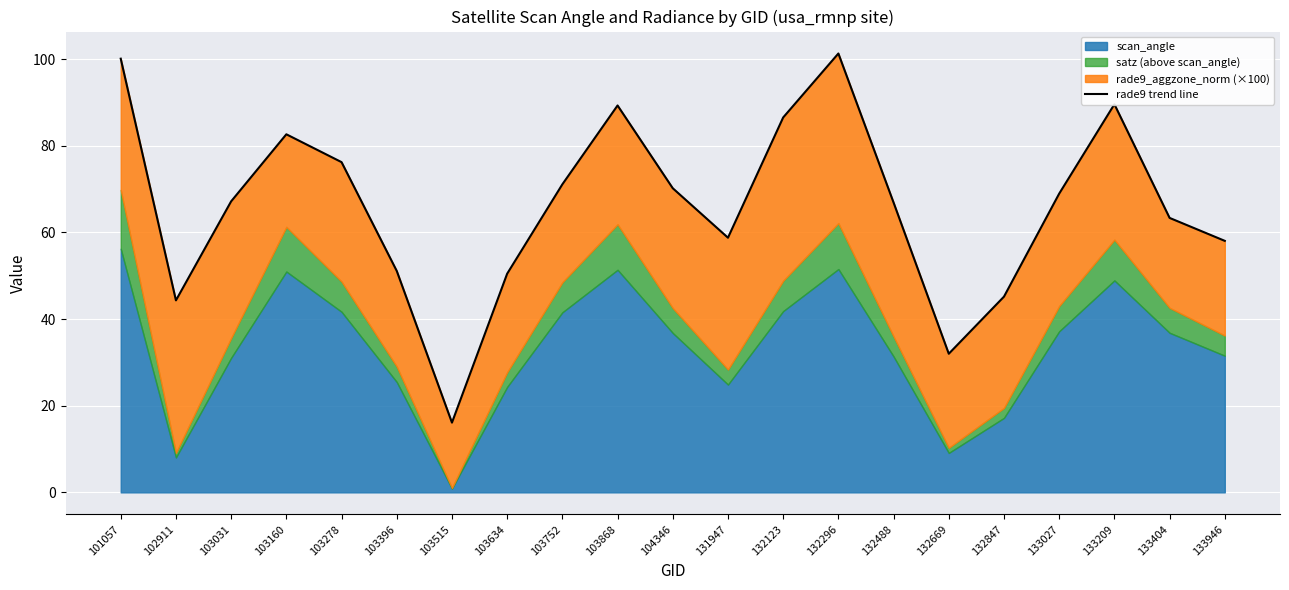

List the labels in order of value, smallest first.

103515, 132669, 102911, 132847, 103634, 103396, 133946, 131947, 133404, 132488, 103031, 133027, 104346, 103752, 103278, 103160, 132123, 103868, 133209, 101057, 132296